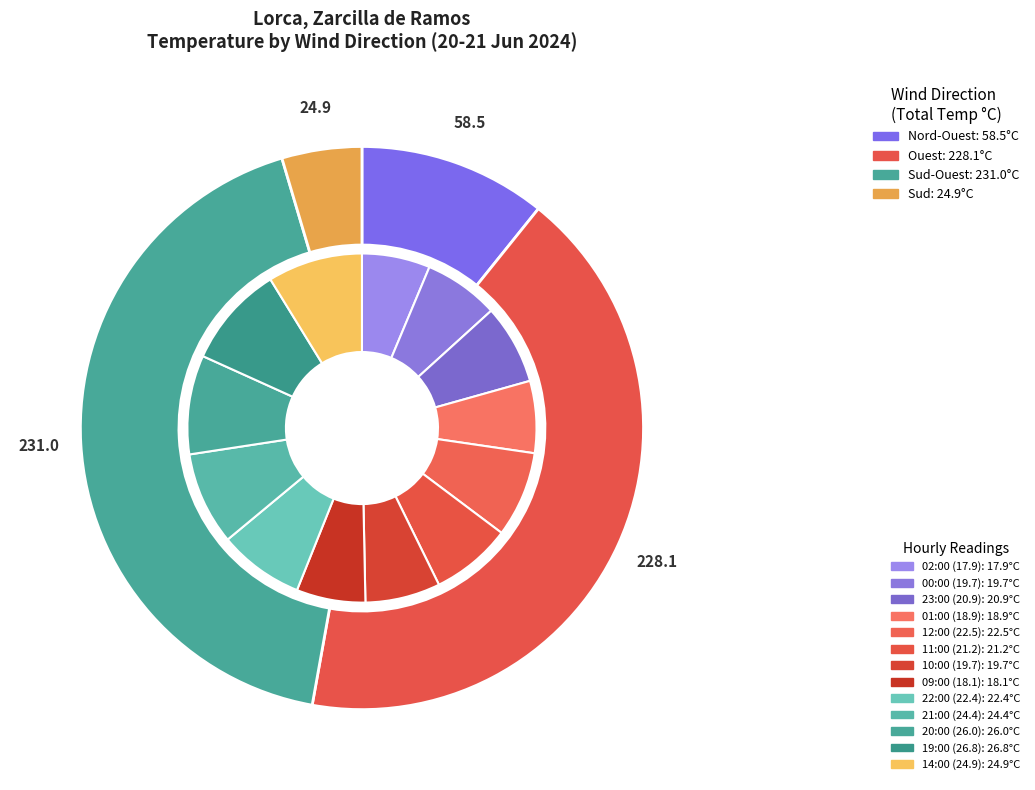

How many segments does this pie chart have?

4